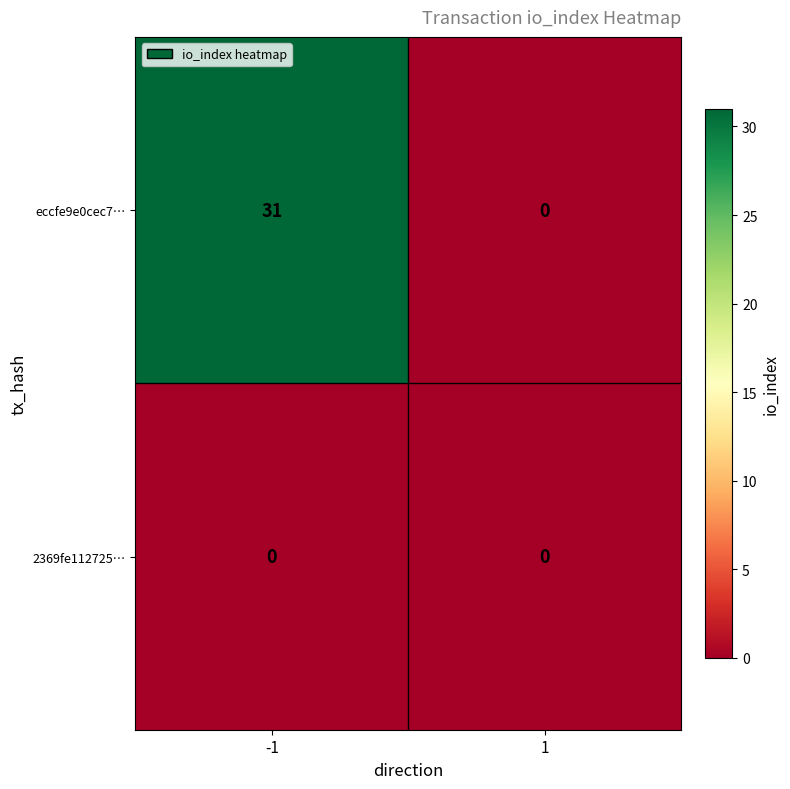

Which series has the largest total across all categories?

eccfe9e0cec7…